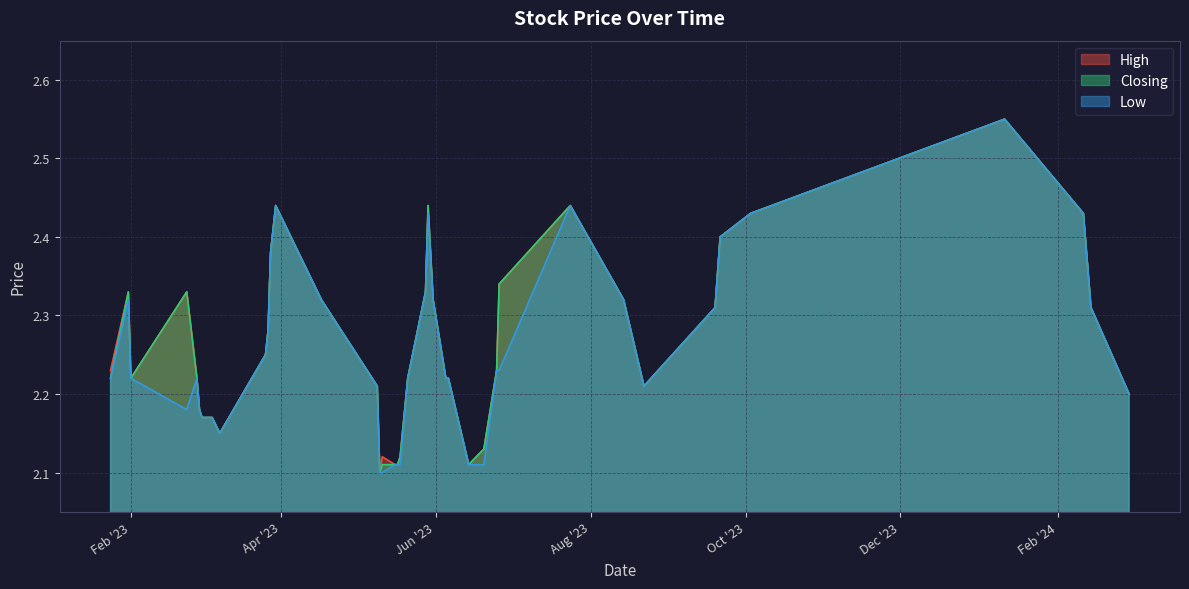

At 10, list the series in order from largest to smallest.

High, Closing, Low